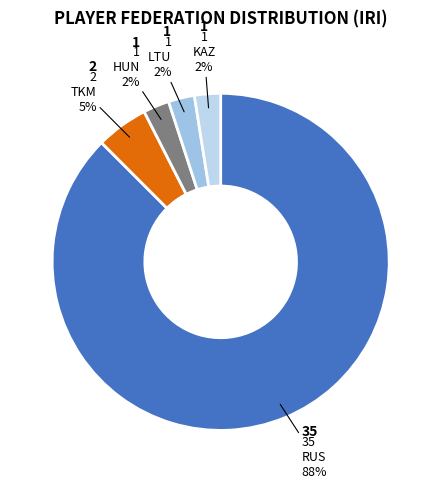

What is the largest slice in the pie chart?

RUS